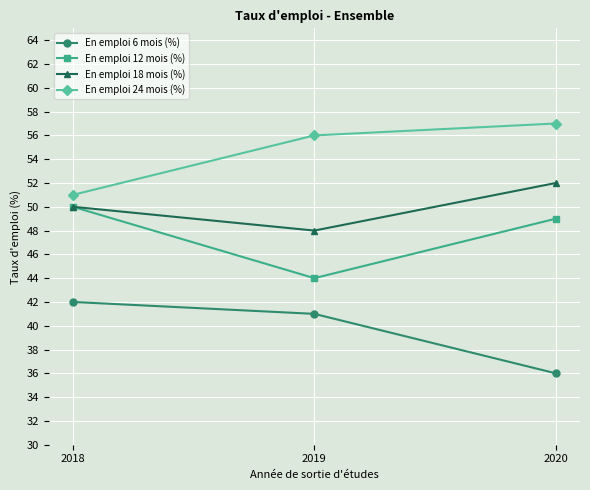

The En emploi 18 mois (%) series shows 50 at 2018. True or false?

True